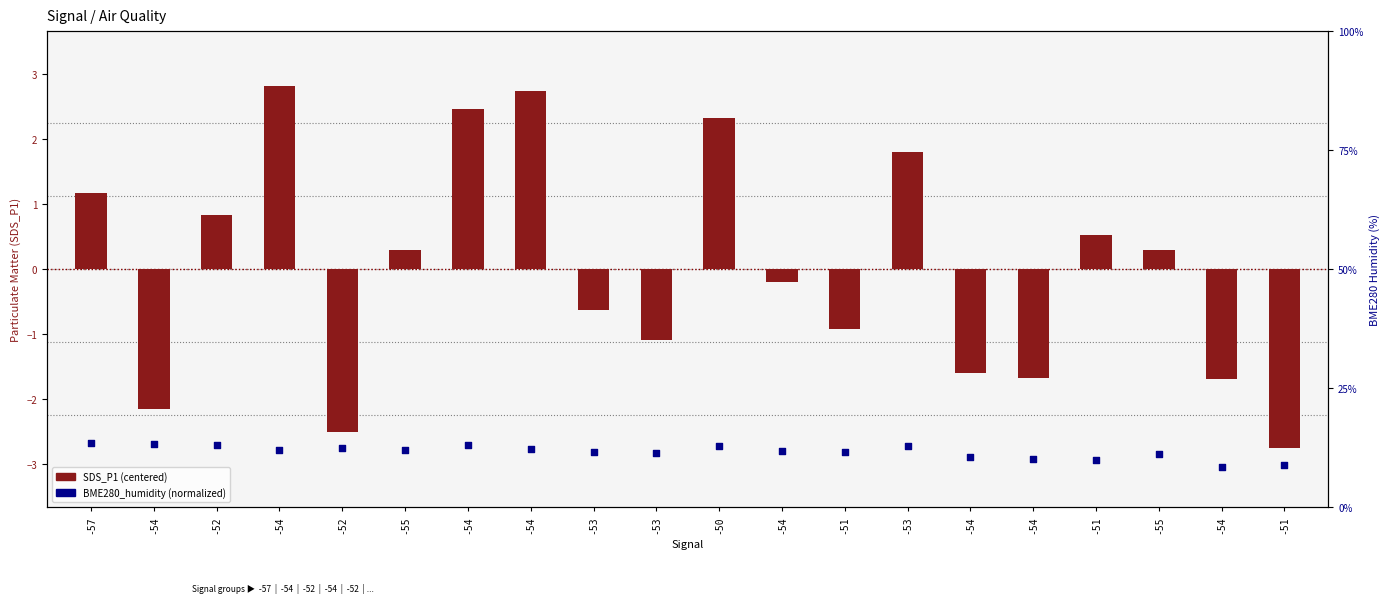

Is the value of SDS_P1 (centered) at -54 greater than the value of BME280_humidity (%ile) at -51?

No